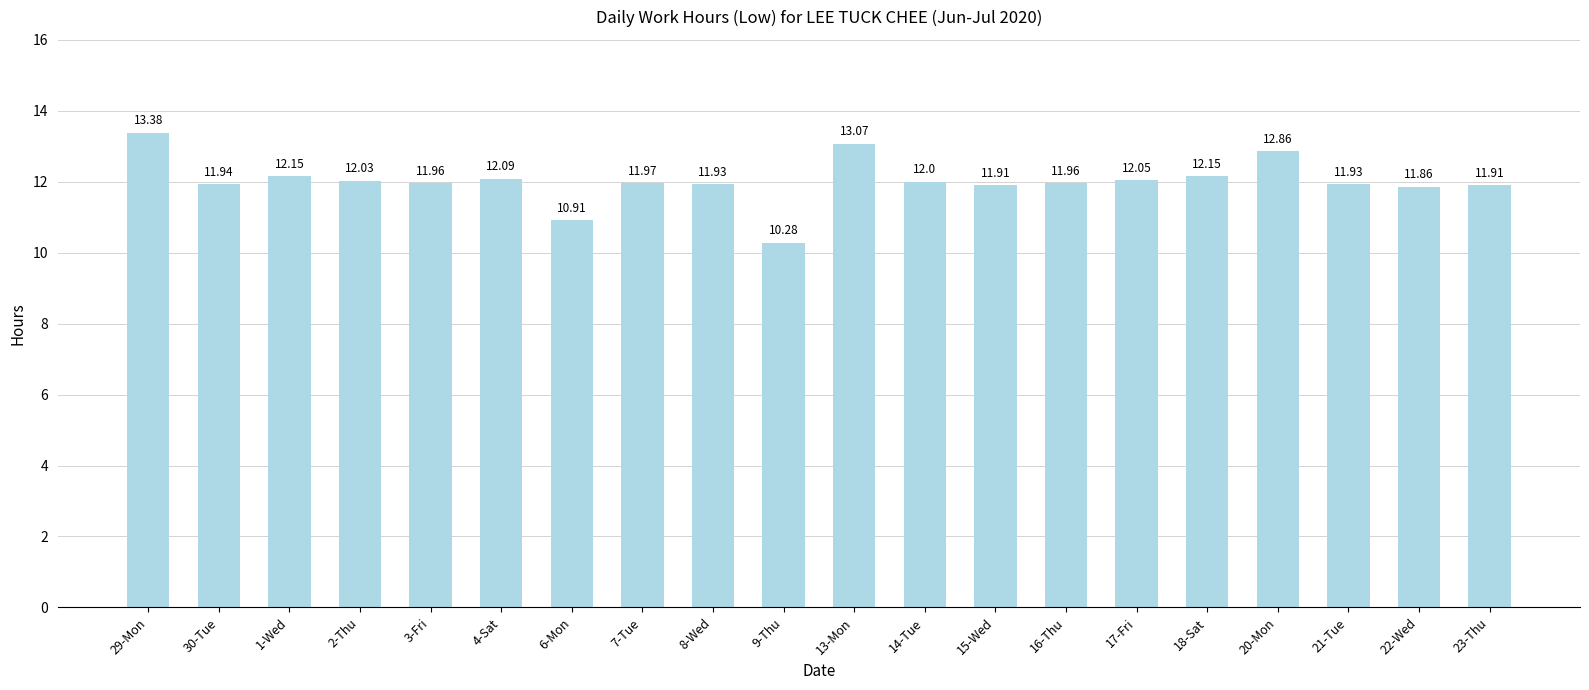

What is the ratio of the value at 6-Mon to the value at 13-Mon?

0.8